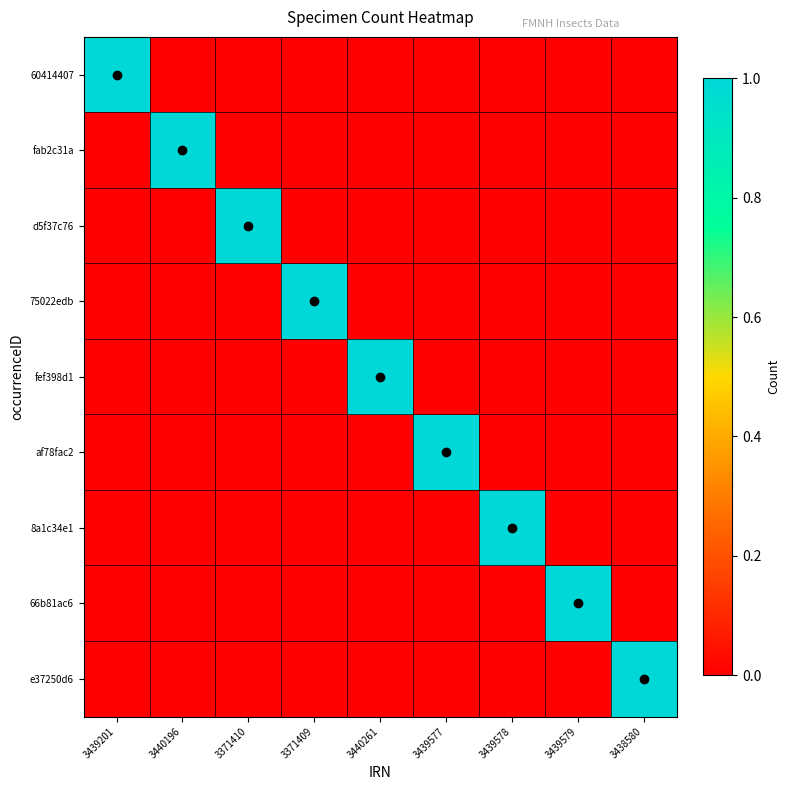

Reading left to right, list all the values displayed in this chart.

60414407: 3439201=1	3440196=0	3371410=0	3371409=0	3440261=0	3439577=0	3439578=0	3439579=0	3438580=0
fab2c31a: 3439201=0	3440196=1	3371410=0	3371409=0	3440261=0	3439577=0	3439578=0	3439579=0	3438580=0
d5f37c76: 3439201=0	3440196=0	3371410=1	3371409=0	3440261=0	3439577=0	3439578=0	3439579=0	3438580=0
75022edb: 3439201=0	3440196=0	3371410=0	3371409=1	3440261=0	3439577=0	3439578=0	3439579=0	3438580=0
fef398d1: 3439201=0	3440196=0	3371410=0	3371409=0	3440261=1	3439577=0	3439578=0	3439579=0	3438580=0
af78fac2: 3439201=0	3440196=0	3371410=0	3371409=0	3440261=0	3439577=1	3439578=0	3439579=0	3438580=0
8a1c34e1: 3439201=0	3440196=0	3371410=0	3371409=0	3440261=0	3439577=0	3439578=1	3439579=0	3438580=0
66b81ac6: 3439201=0	3440196=0	3371410=0	3371409=0	3440261=0	3439577=0	3439578=0	3439579=1	3438580=0
e37250d6: 3439201=0	3440196=0	3371410=0	3371409=0	3440261=0	3439577=0	3439578=0	3439579=0	3438580=1